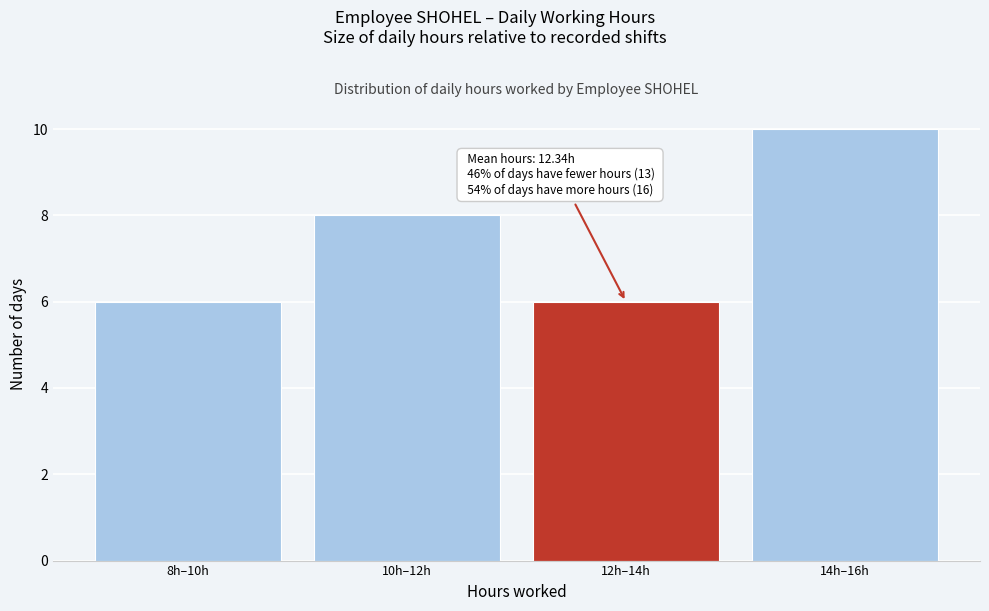

Reading left to right, transcribe all the data shown in this chart.

6	8	6	10